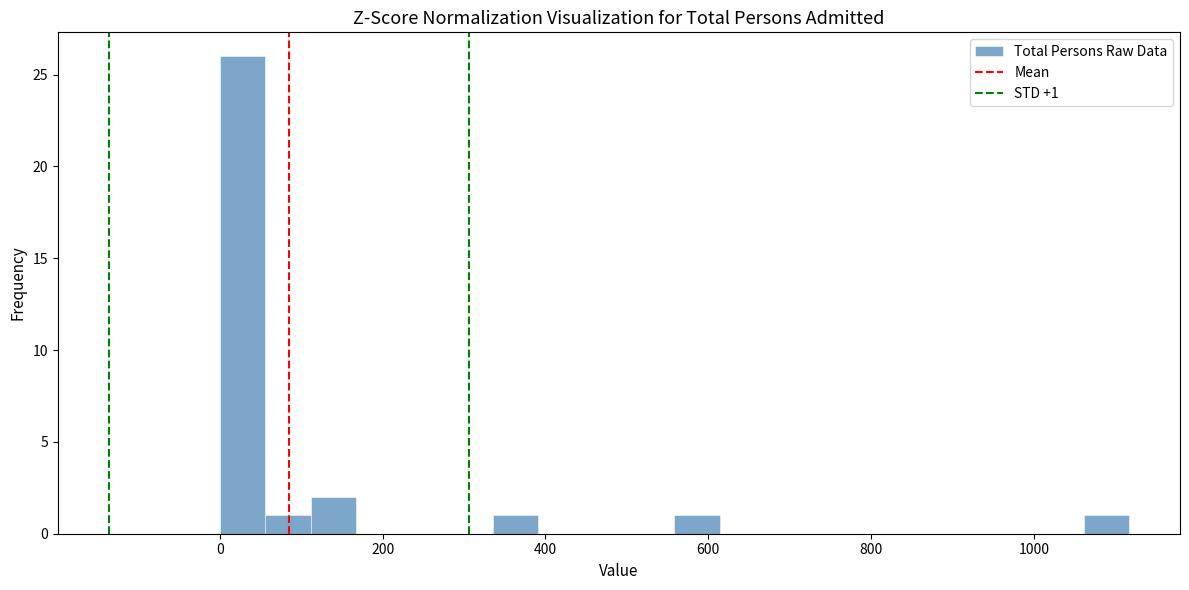

Around what value on the x-axis is the tallest bar? Give the approximate position of its centre, as read against the axis.

20